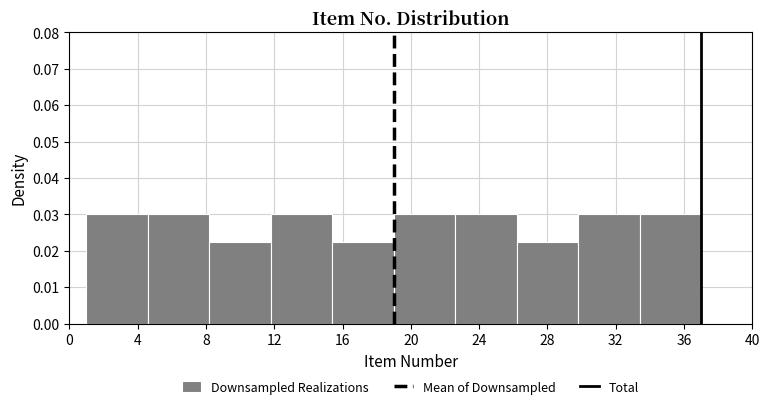

Reading left to right, transcribe this chart: for each bar, give the range it covers on the x-axis and its height. Neither the bar edges nor the heights are printed on the chart, so give them approximately, as read against the axes.

1.0 to 4.6: 0.030
4.6 to 8.2: 0.030
8.2 to 11.8: 0.023
11.8 to 15.4: 0.030
15.4 to 19.0: 0.023
19.0 to 22.6: 0.030
22.6 to 26.2: 0.030
26.2 to 29.8: 0.023
29.8 to 33.4: 0.030
33.4 to 37.0: 0.030